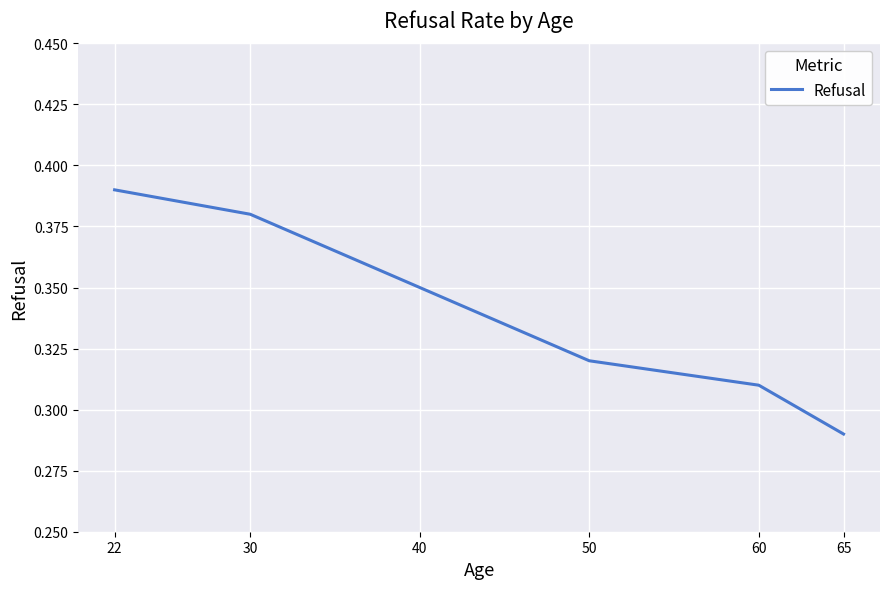

Which category has the lowest value across all series?

65